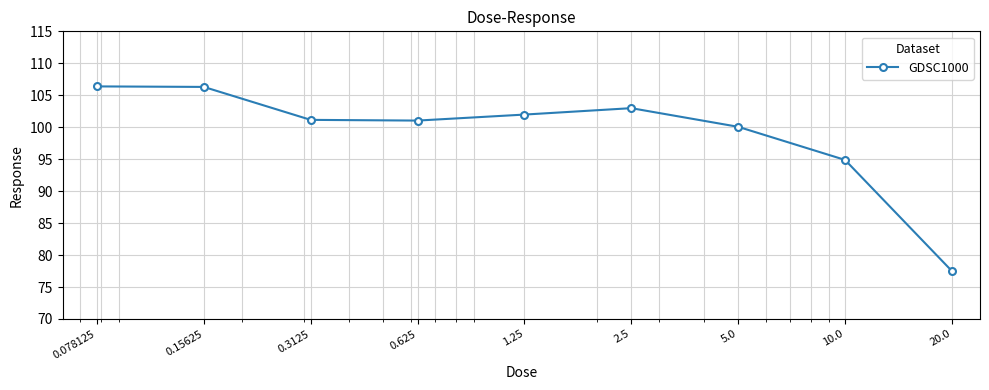

How many lines are shown in the chart?

1